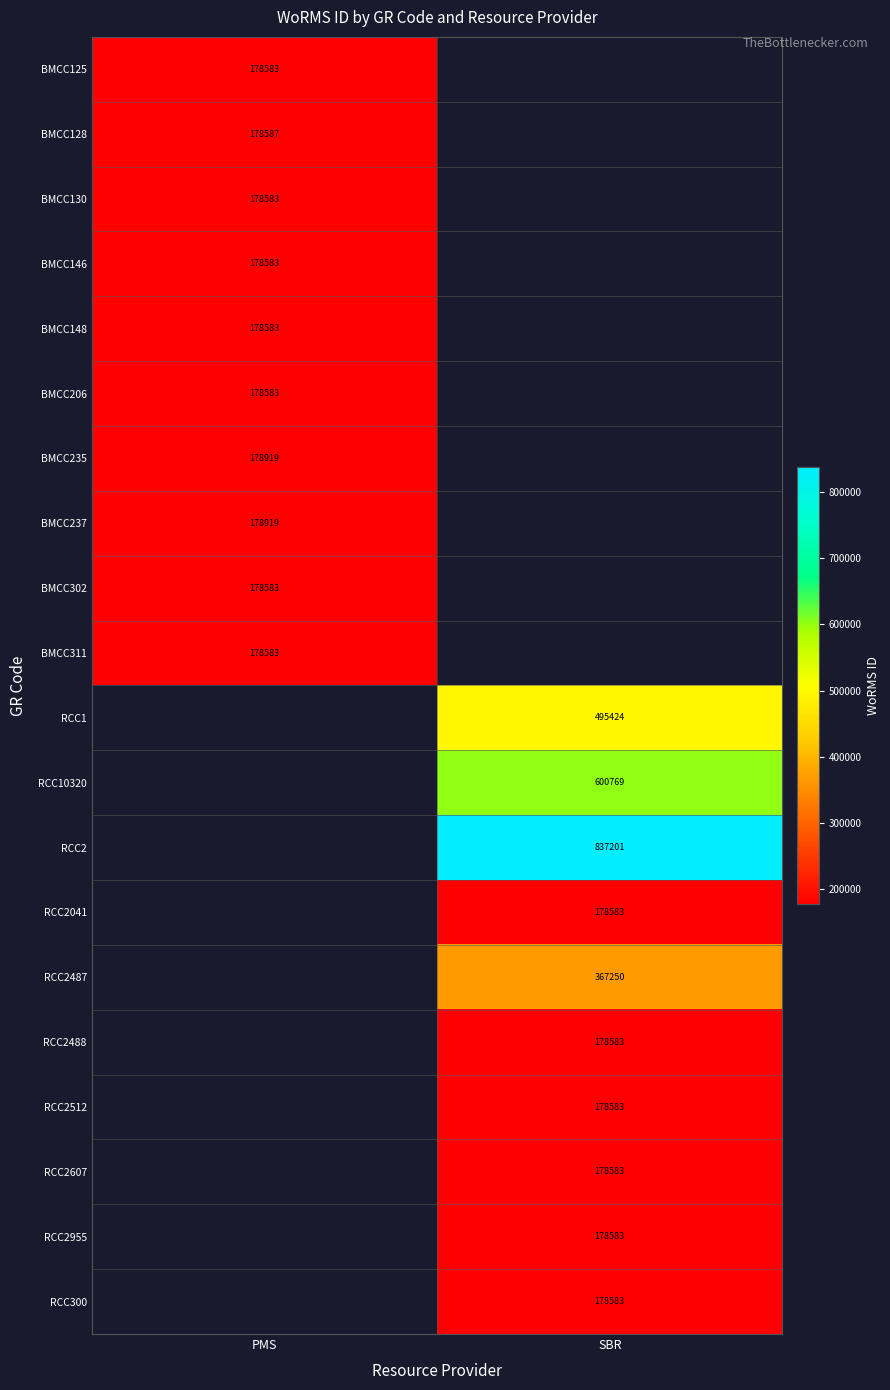

The BMCC206 series shows 178583 at PMS. True or false?

True